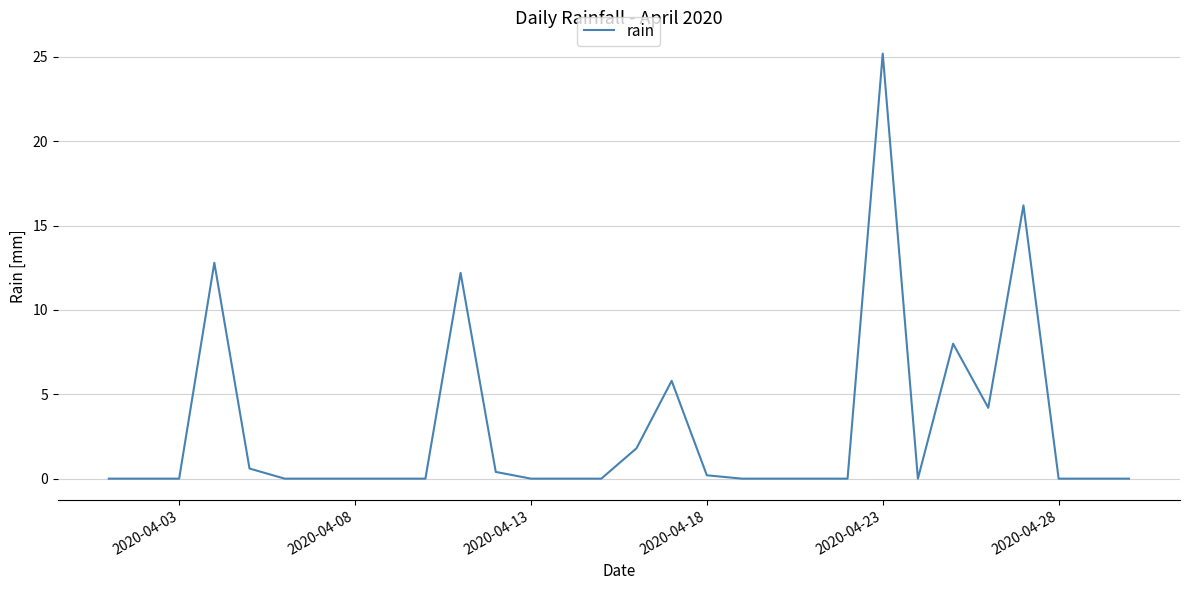

What is the difference between the maximum and minimum values?

25.2